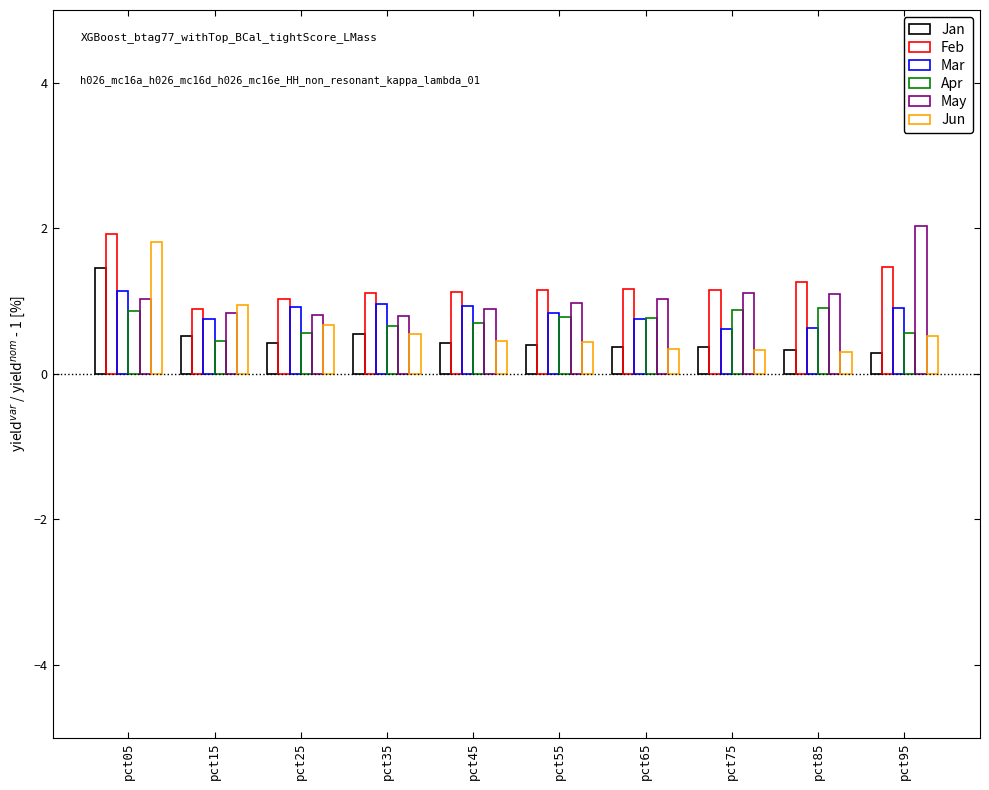

At pct35, list the series in order from largest to smallest.

Feb, Mar, May, Apr, Jun, Jan